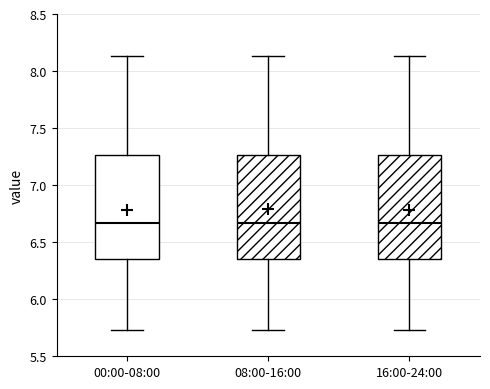

Reading left to right, transcribe this box plot: for each box, give where its median line is, the range the box spans, and where its two whiskers end, as read against the y-axis. The values are not printed on the chart, so give them approximately, as read against the axis.

00:00-08:00: median 6.65, box 6.35 to 7.25, whiskers 5.75 to 8.15
08:00-16:00: median 6.65, box 6.35 to 7.25, whiskers 5.75 to 8.15
16:00-24:00: median 6.65, box 6.35 to 7.25, whiskers 5.75 to 8.15